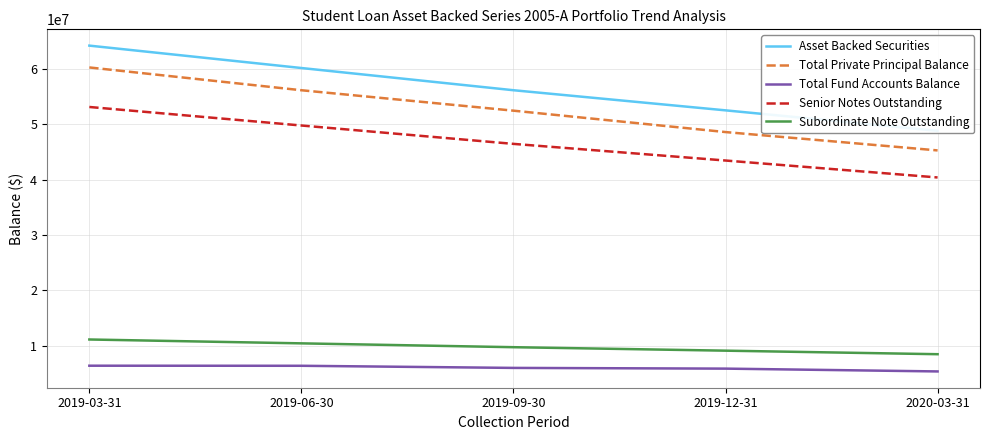

Reading right to left, extract all data points from this chart.

Asset Backed Securities: 2020-03-31=48813816.5	2019-12-31=52515898.5	2019-09-30=56153238.7	2019-06-30=60168439.4	2019-03-31=64216704.1
Total Private Principal Balance: 2020-03-31=45272137.6	2019-12-31=48589547.5	2019-09-30=52456820.3	2019-06-30=56150033.2	2019-03-31=60270963.4
Total Fund Accounts Balance: 2020-03-31=5317496.8	2019-12-31=5825005.7	2019-09-30=5954731.2	2019-06-30=6339275.3	2019-03-31=6352414.5
Senior Notes Outstanding: 2020-03-31=40382375.8	2019-12-31=43445010.1	2019-09-30=46454085.2	2019-06-30=49775754.3	2019-03-31=53124776.3
Subordinate Note Outstanding: 2020-03-31=8431440.6	2019-12-31=9070888.4	2019-09-30=9699153.5	2019-06-30=10392685.1	2019-03-31=11091927.8